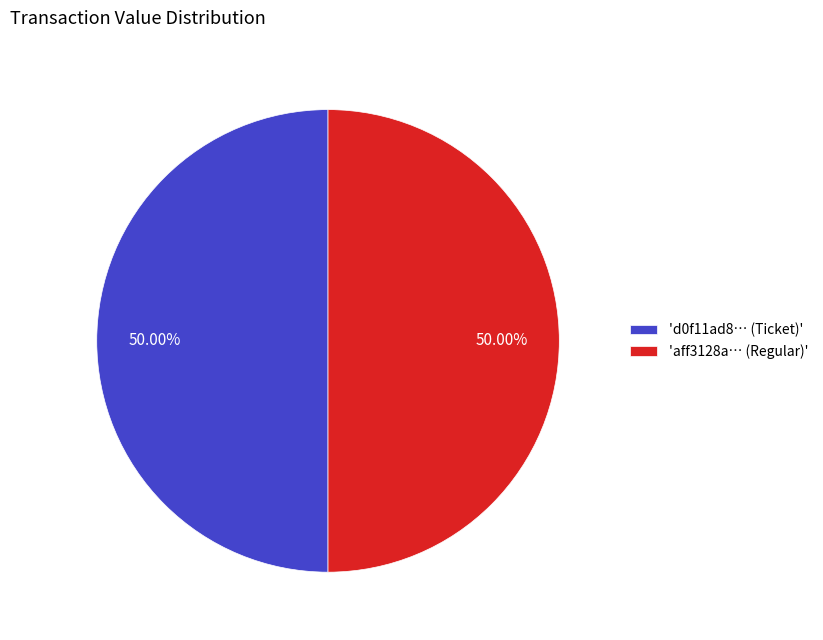

Do 'd0f11ad8… (Ticket)' and 'aff3128a… (Regular)' together represent more than half of the pie?

Yes